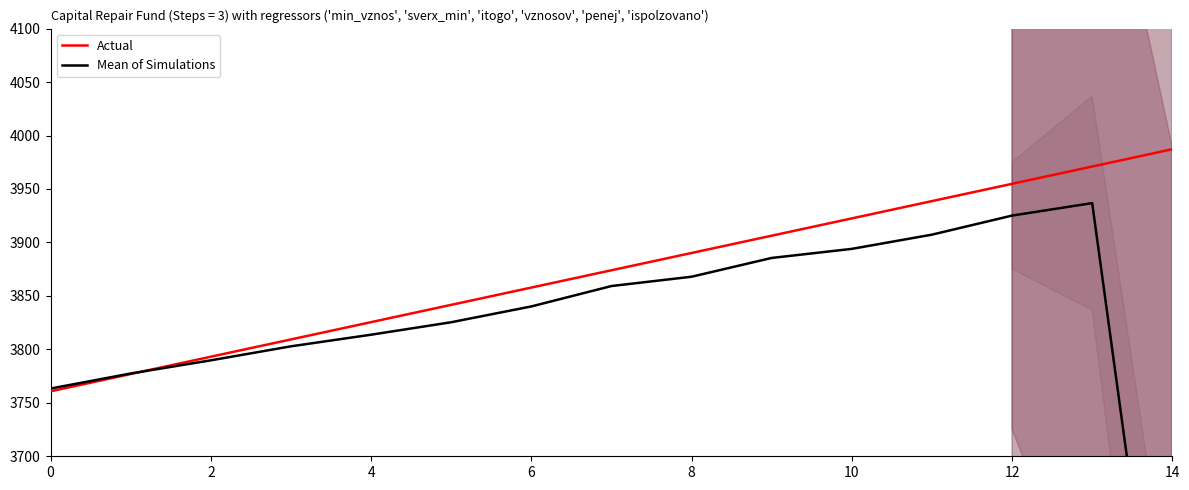

True or false: Actual has more than 0 points higher than both neighbors.

False